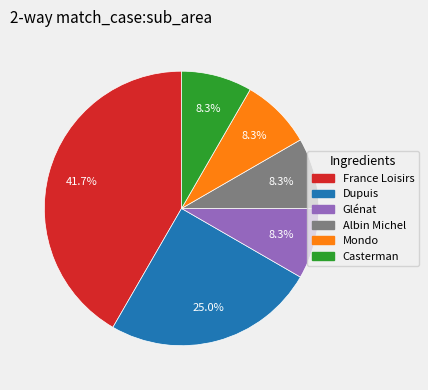

Is there a majority slice in this chart?

No